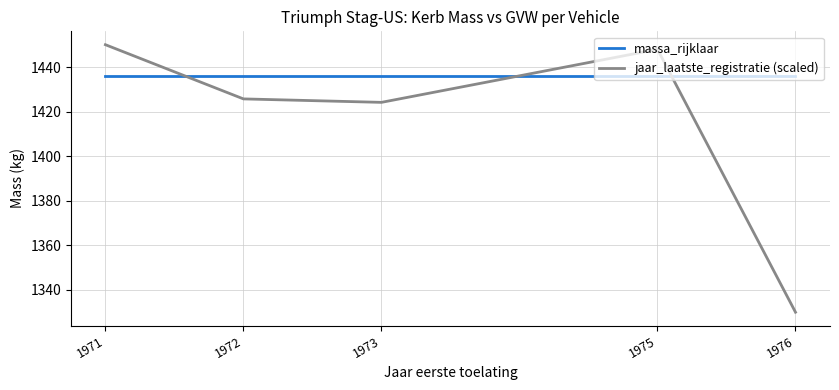

Which series ends up on top after the final intersection of massa_rijklaar and jaar_laatste_registratie (scaled)?

massa_rijklaar